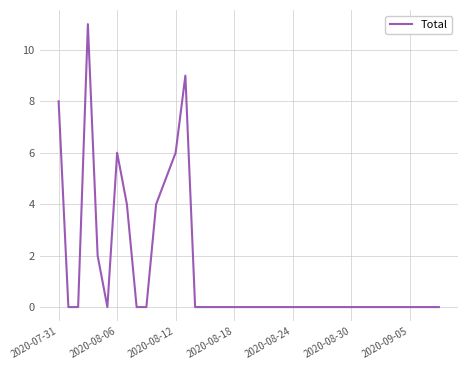

What is the maximum value shown in the chart?

11